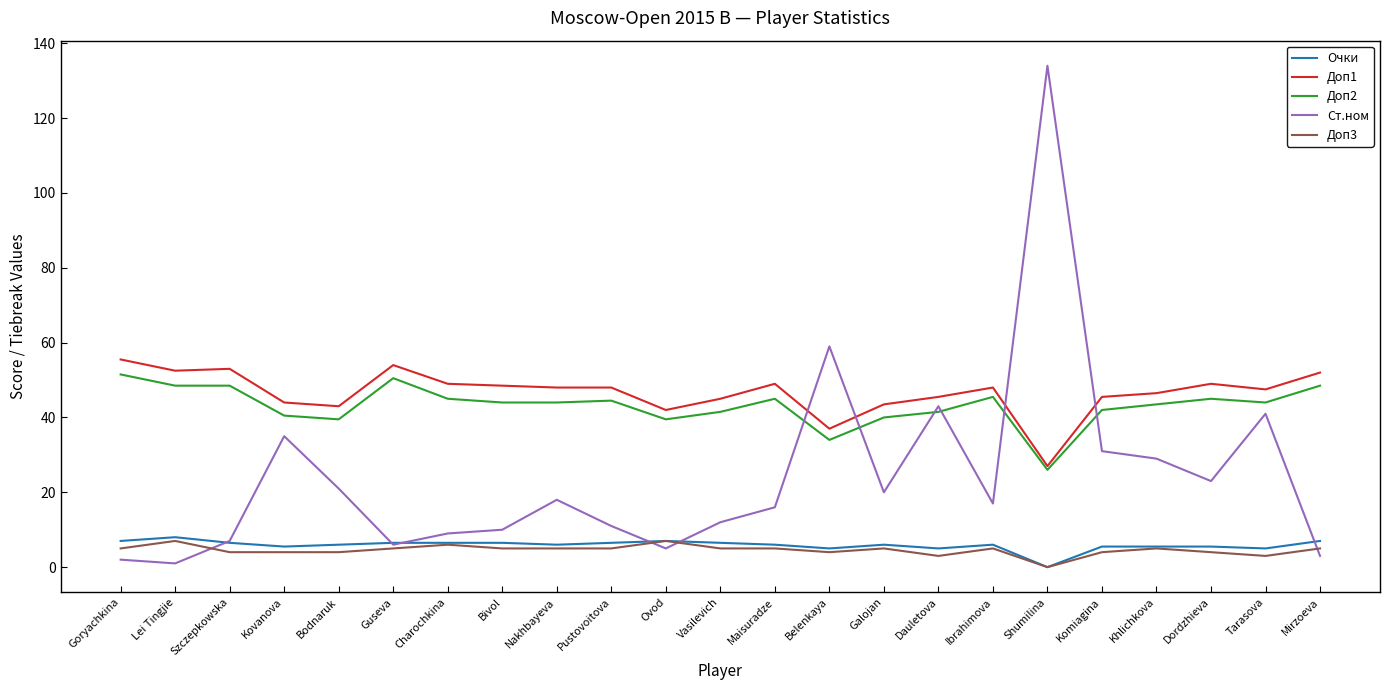

At how many categories does at least one series exceed 91?

1